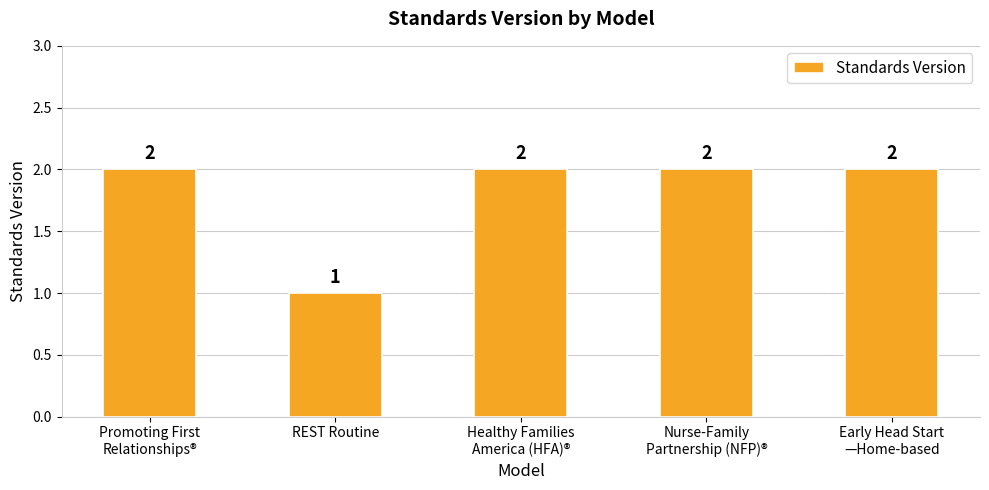

What is the ratio of the value at Healthy Families
America (HFA)® to the value at REST Routine?

2.0